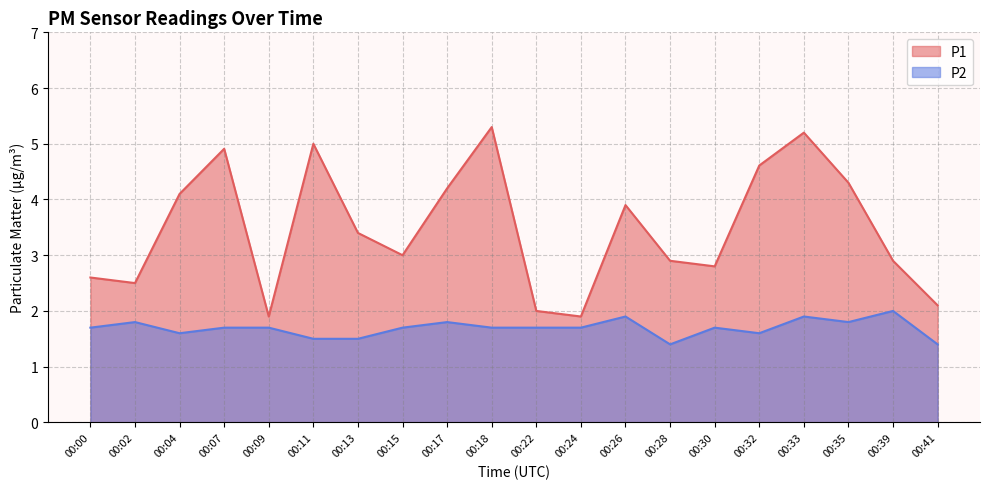

In P2, how many points are higher than both neighbors (excluding endpoints)?

6